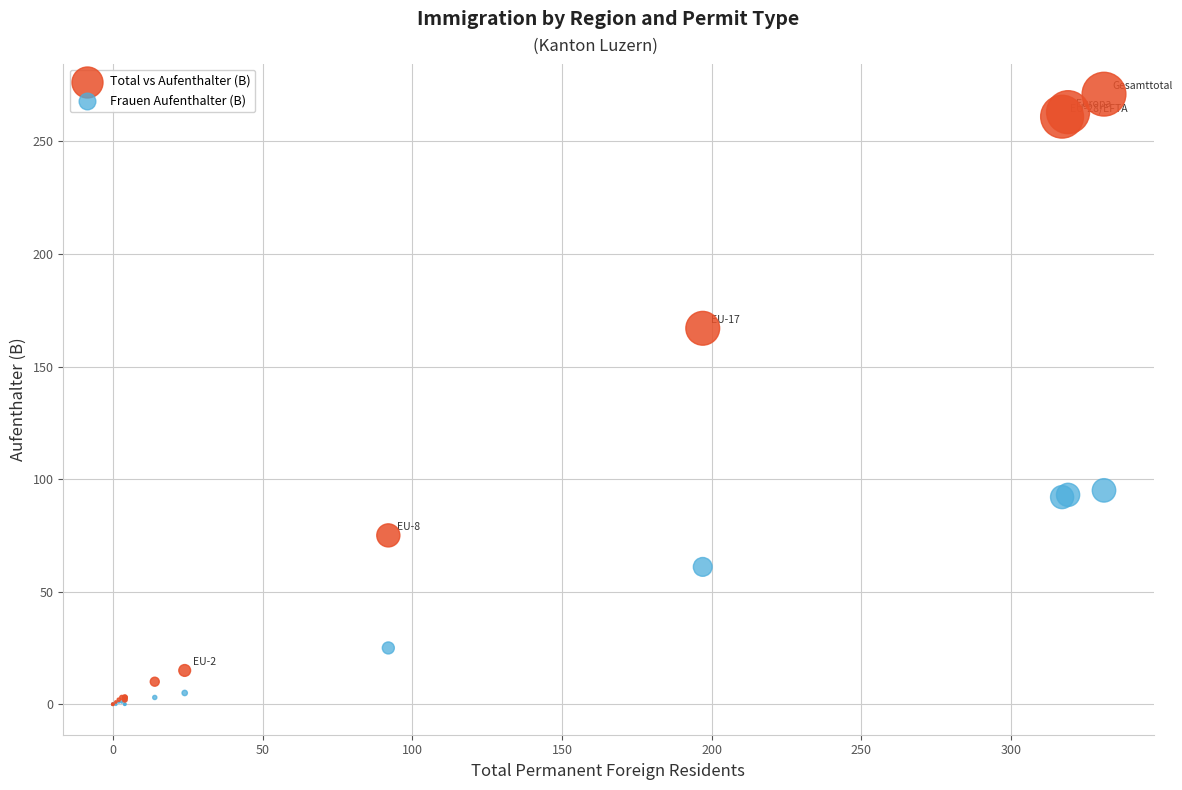

Across all series, what Y value is closest to 135?

167